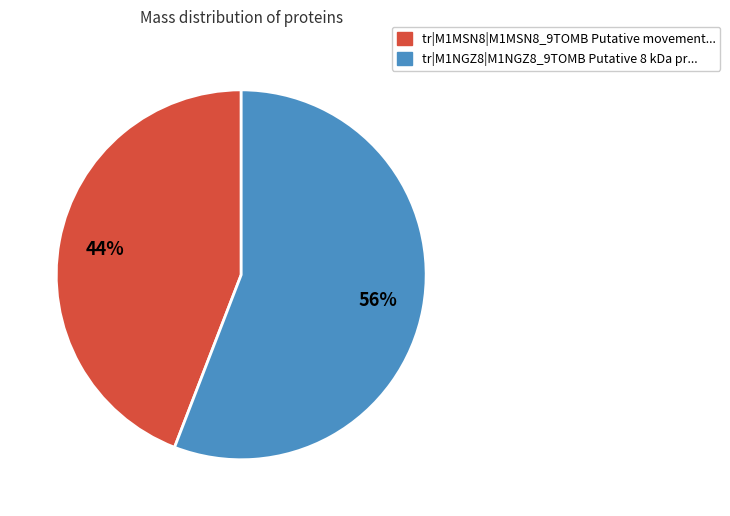

Does any single category account for the majority?

Yes